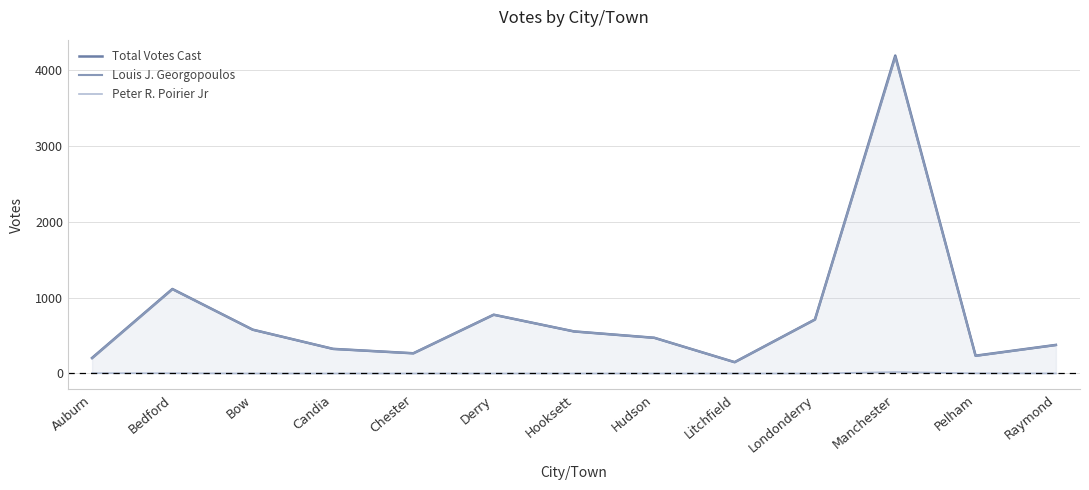

What is the value of the Total Votes Cast point at the 8th from the left?

470